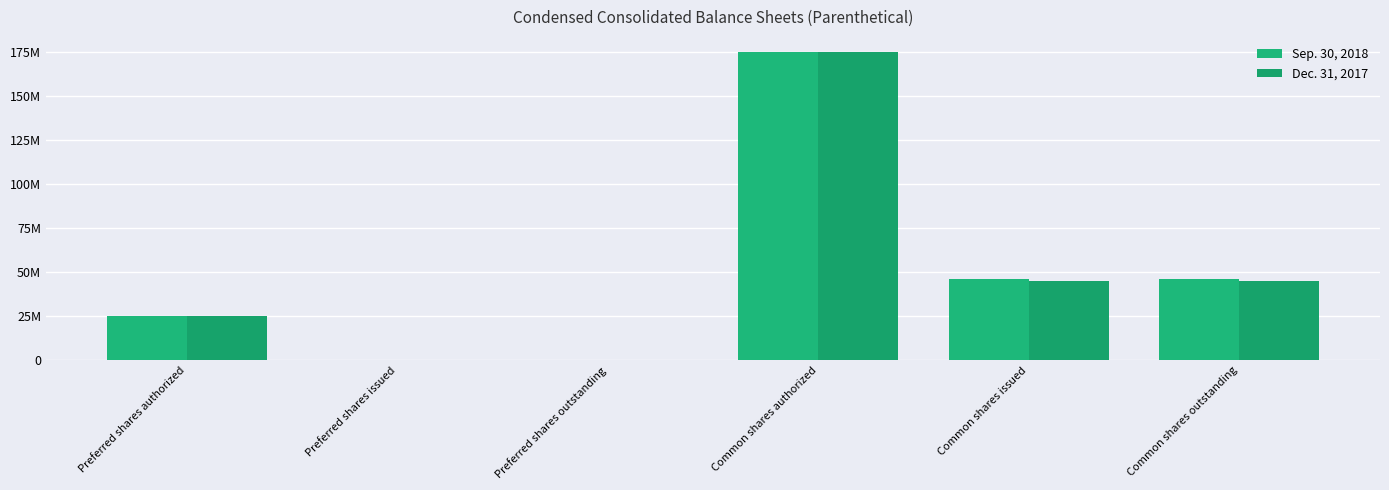

Are the bars horizontal?

No